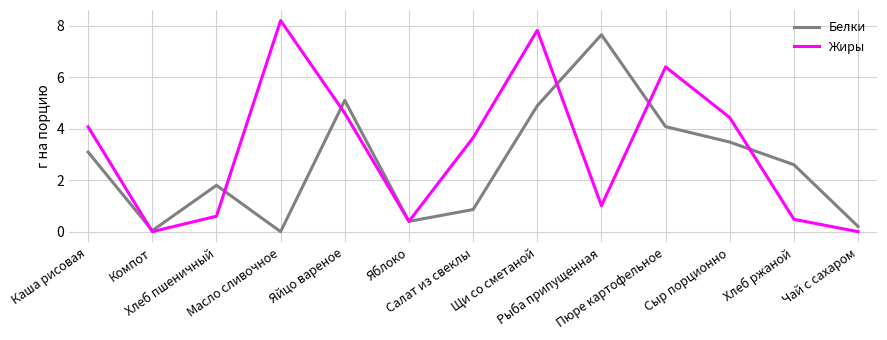

True or false: Жиры has a value of 0.0 at Компот.

True